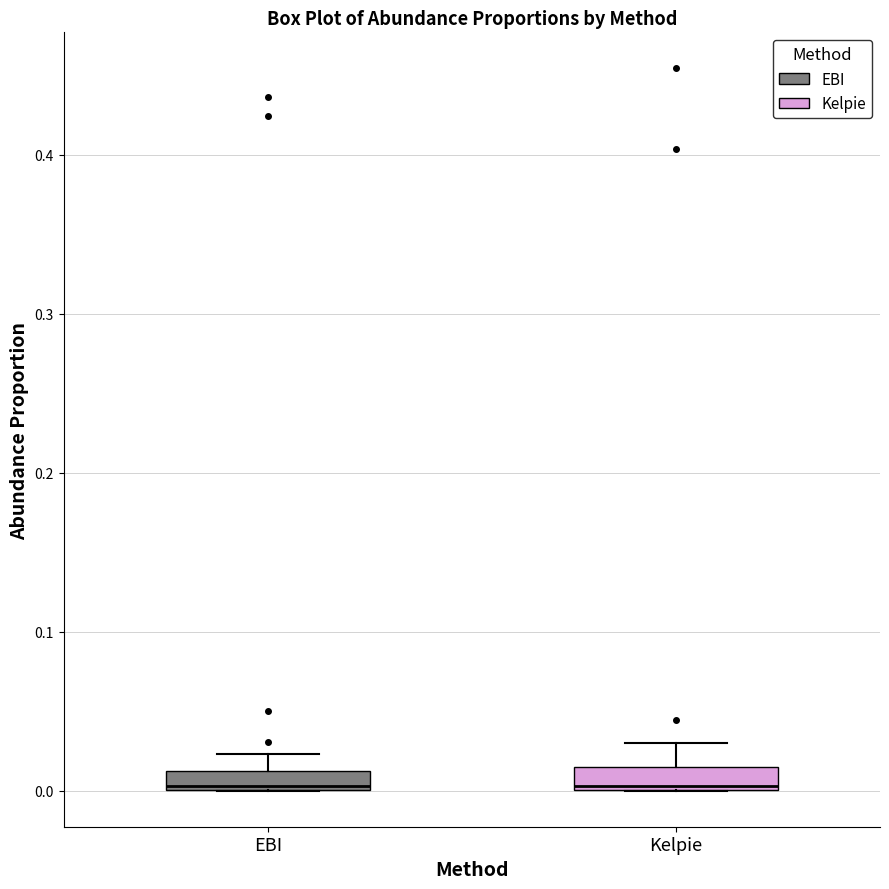

Where is the upper edge of the box for EBI on the y-axis? The values are not printed on the chart, so give them approximately, as read against the axis.

0.01